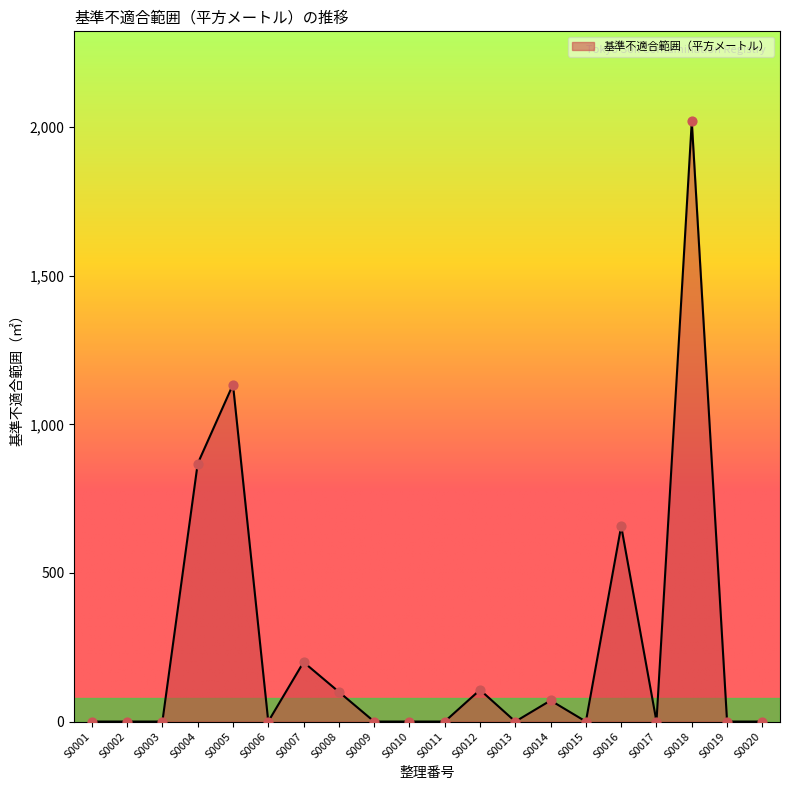

What is the change in value from S0008 to S0014?

-29.0